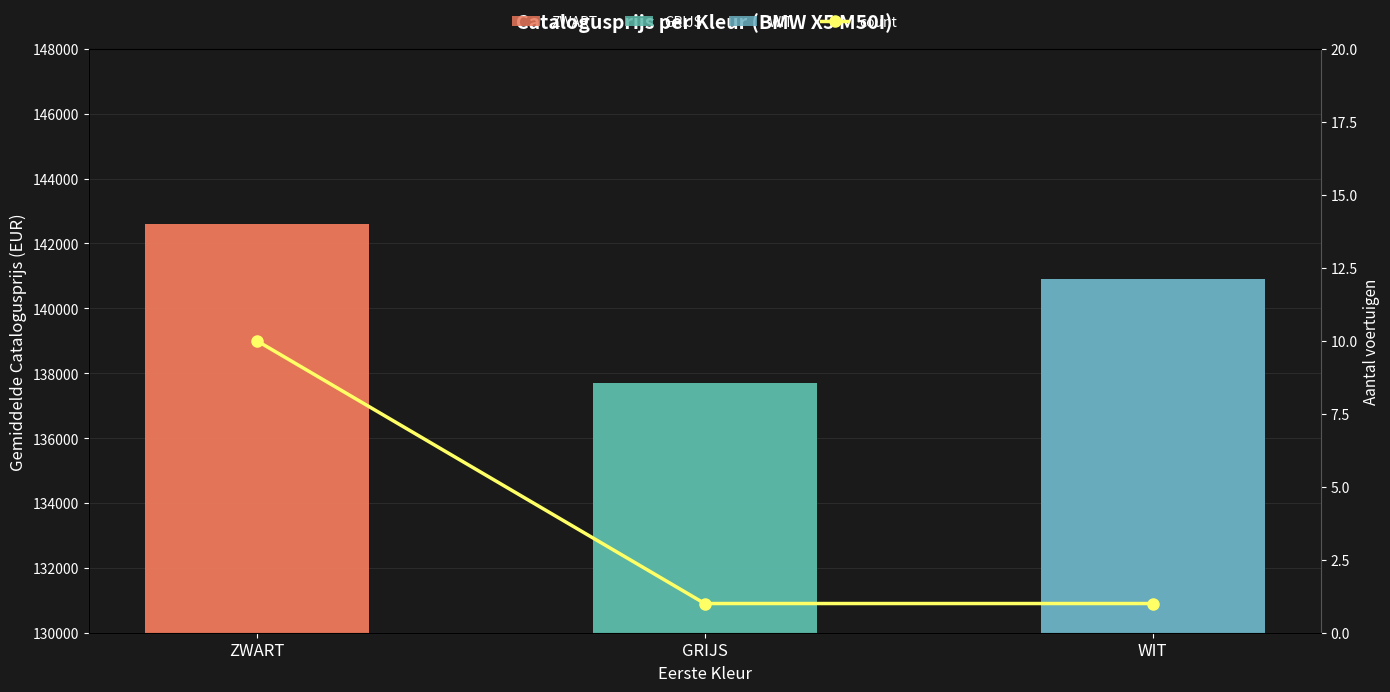

At which label is the value closest to 5?

GRIJS